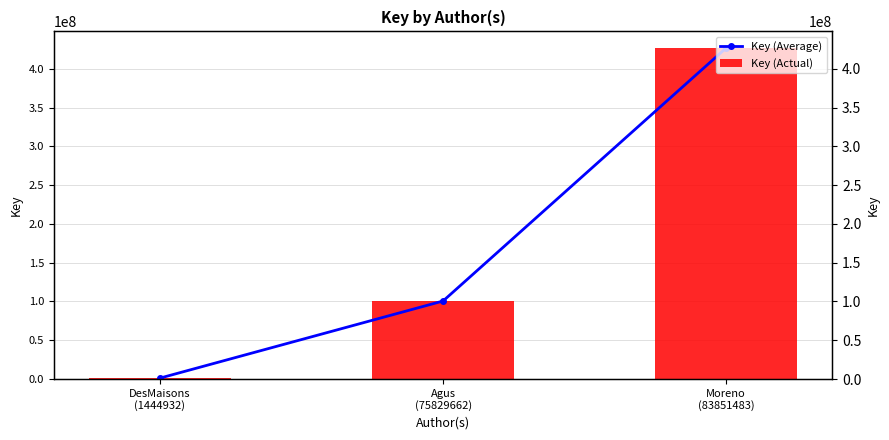

What is the total value across all series at Agus
(75829662)?

201192182